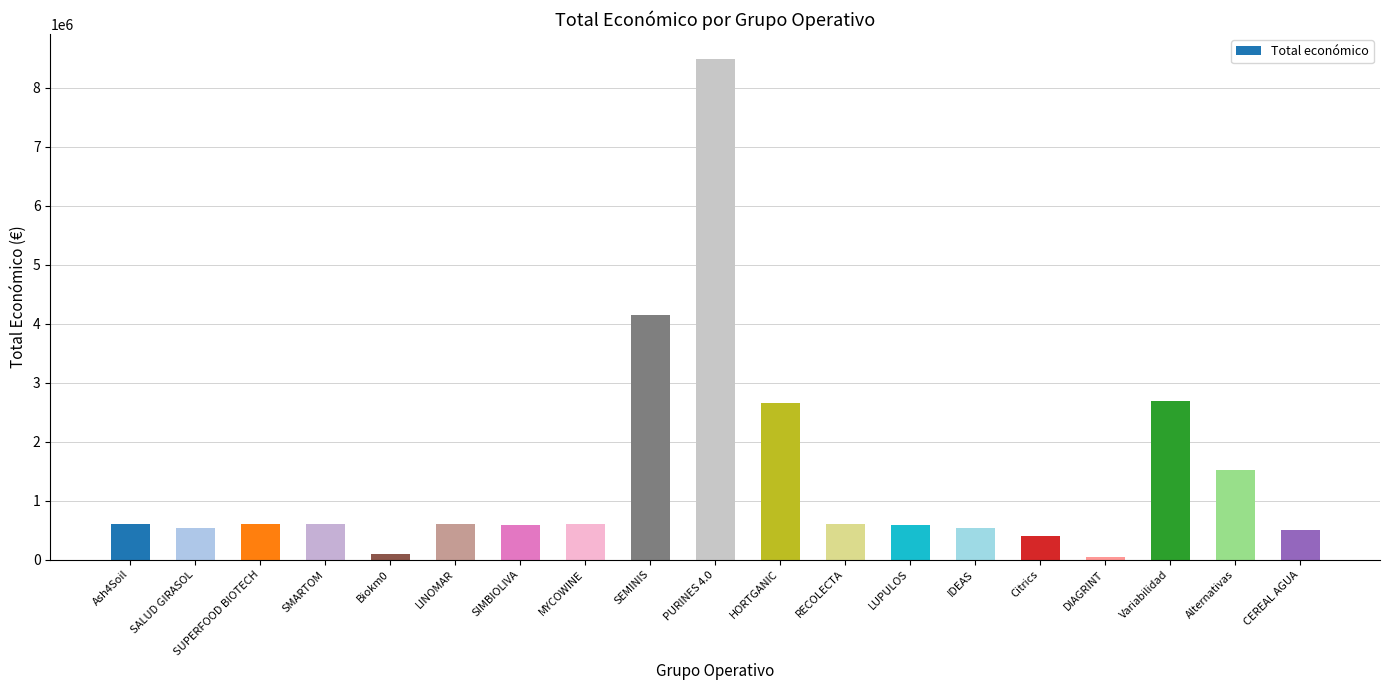

Approximately how many times larger is the value at PURINES 4.0 compared to LUPULOS?

14.7